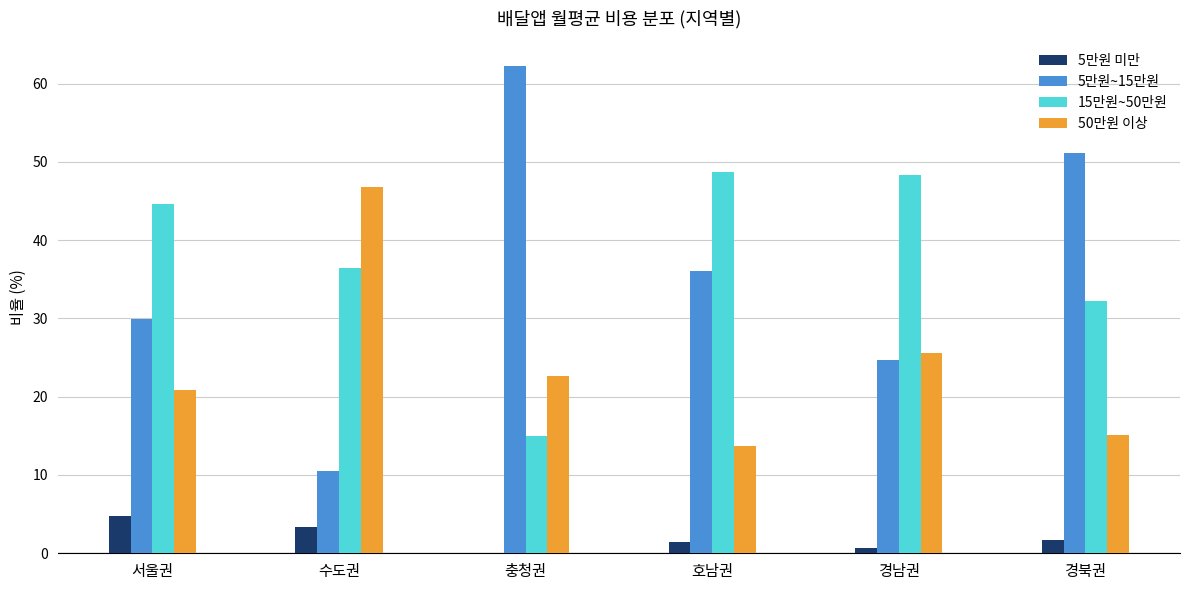

At which label does 50만원 이상 reach its peak?

수도권